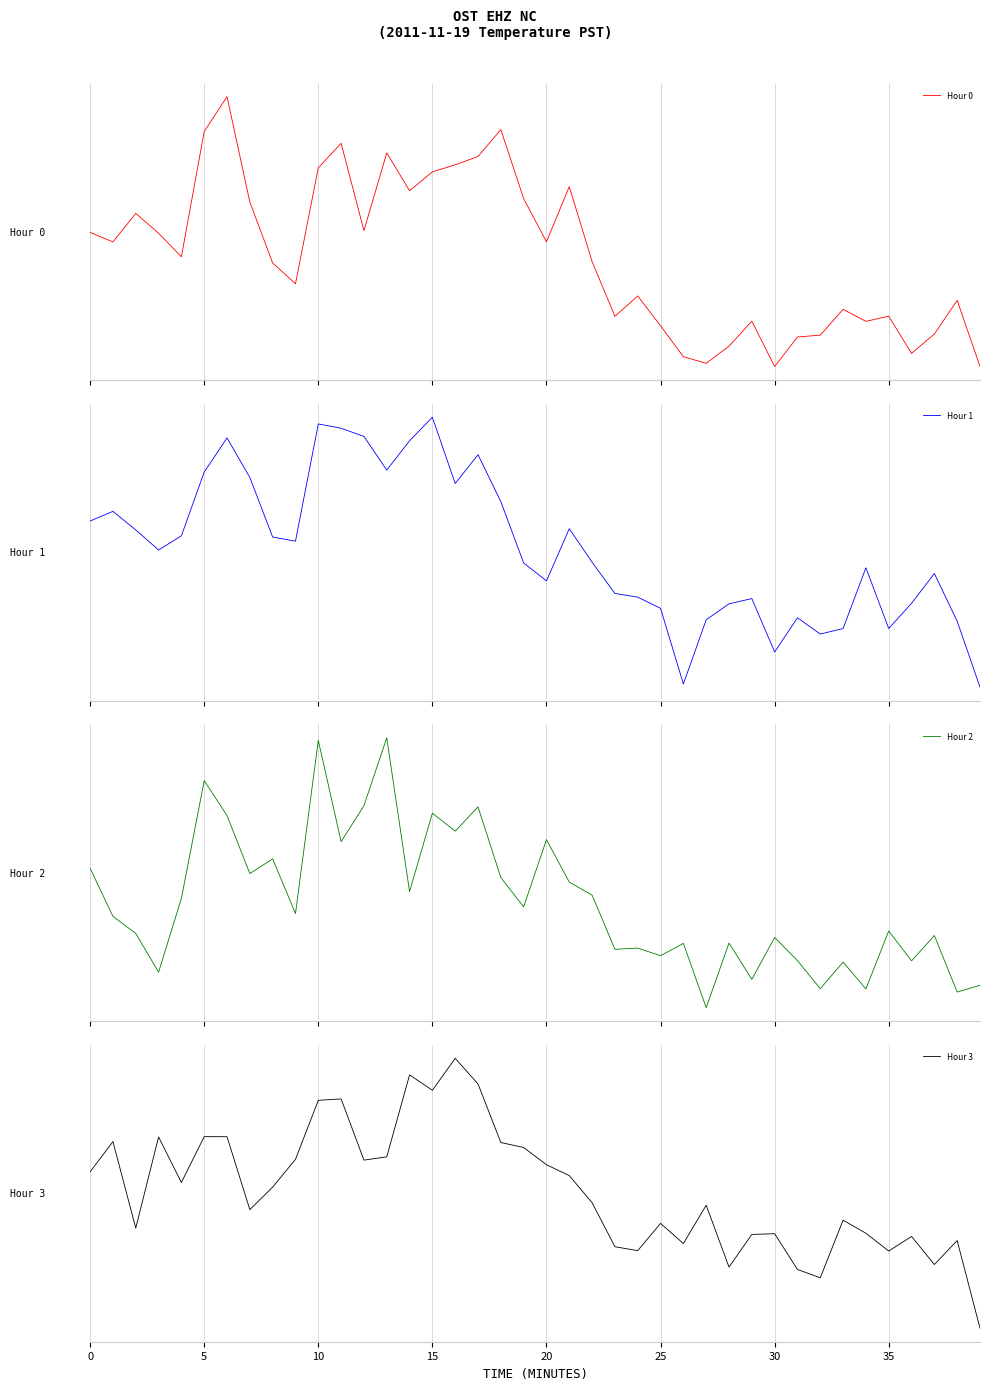

At which category is the sum across all series the highest?

10